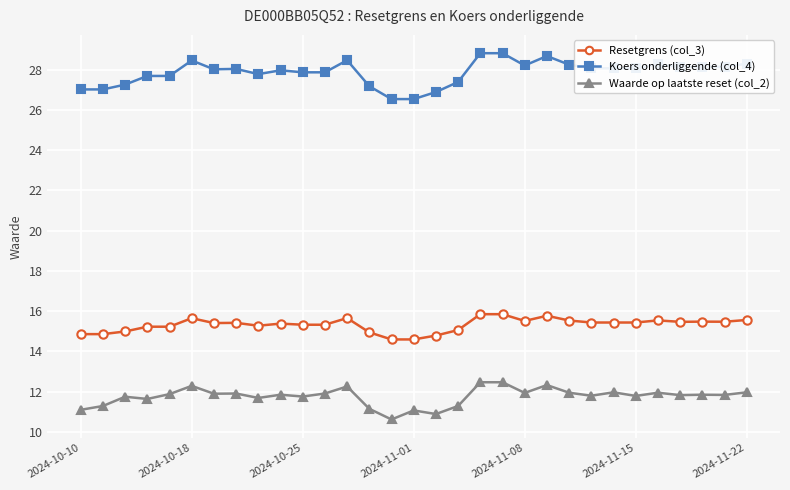

True or false: Waarde op laatste reset (col_2) and Koers onderliggende (col_4) intersect in this chart.

False